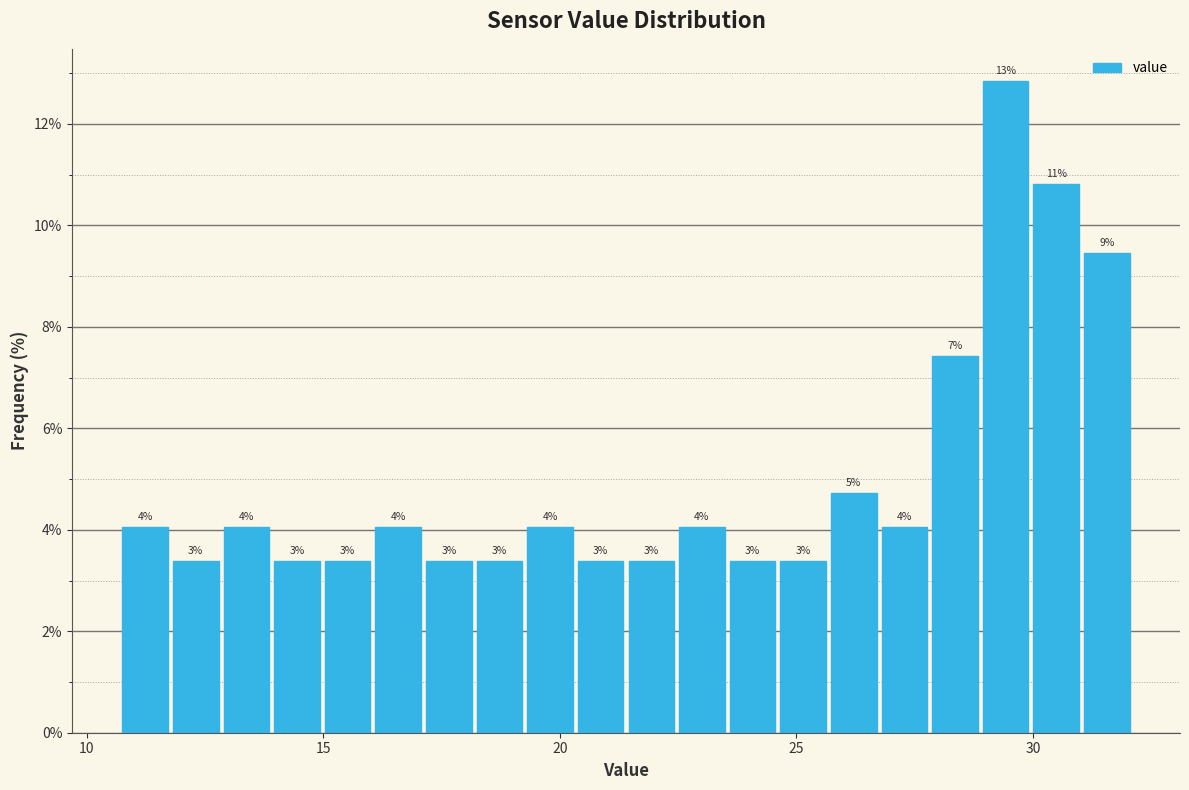

Around what value on the x-axis is the tallest bar? Give the approximate position of its centre, as read against the axis.

29.5